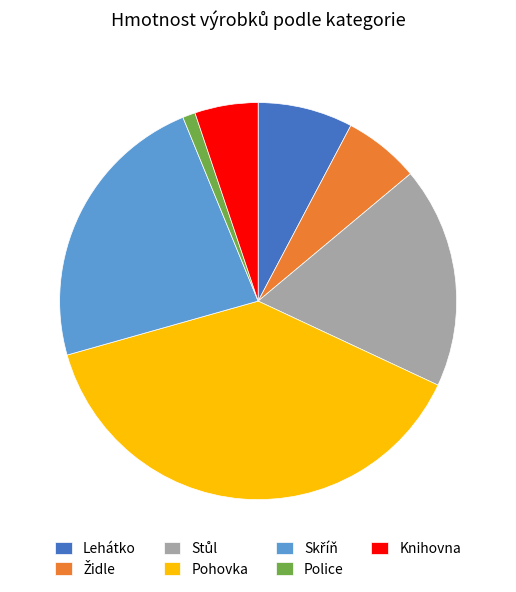

Approximately how many times larger is the value at Lehátko compared to Pohovka?

0.2